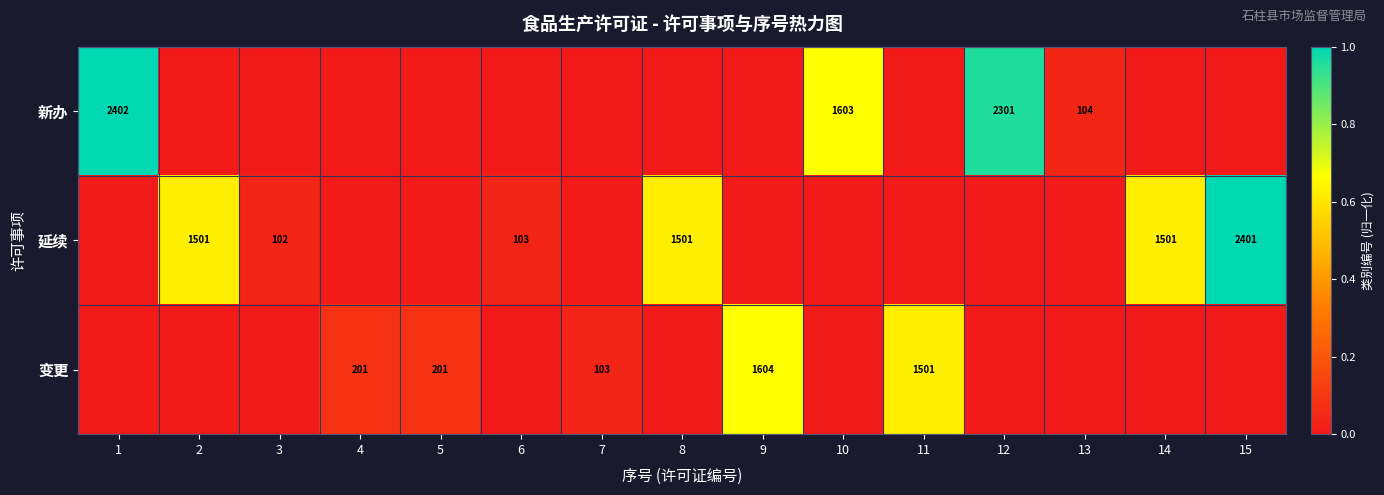

True or false: 变更 has a value of 95 at 5.

False